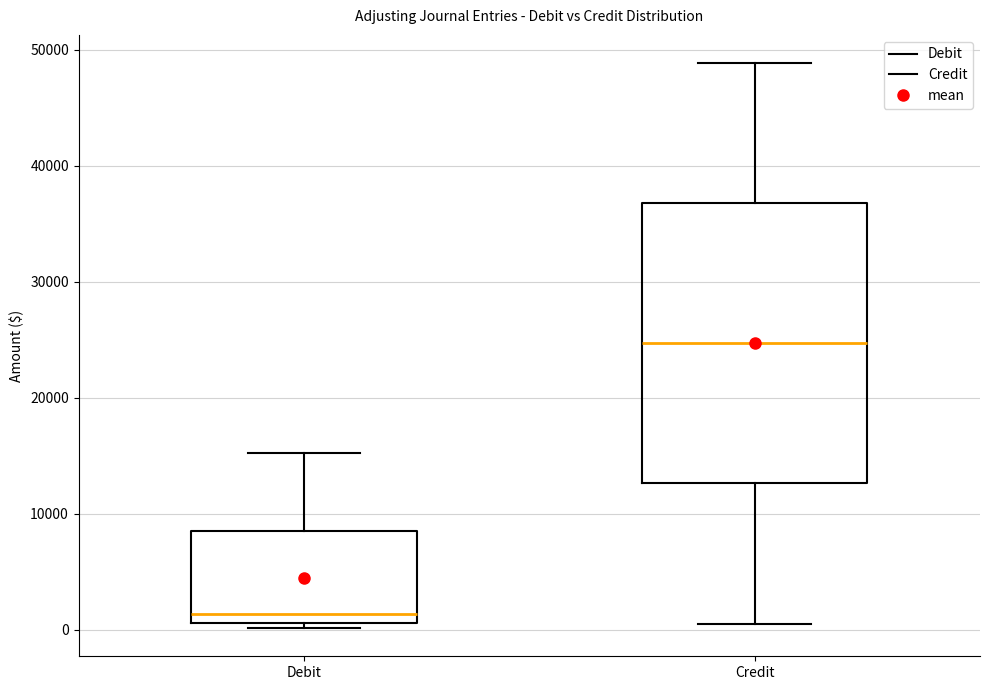

Comparing the boxes themselves (not the whiskers), which one is the tallest?

Credit